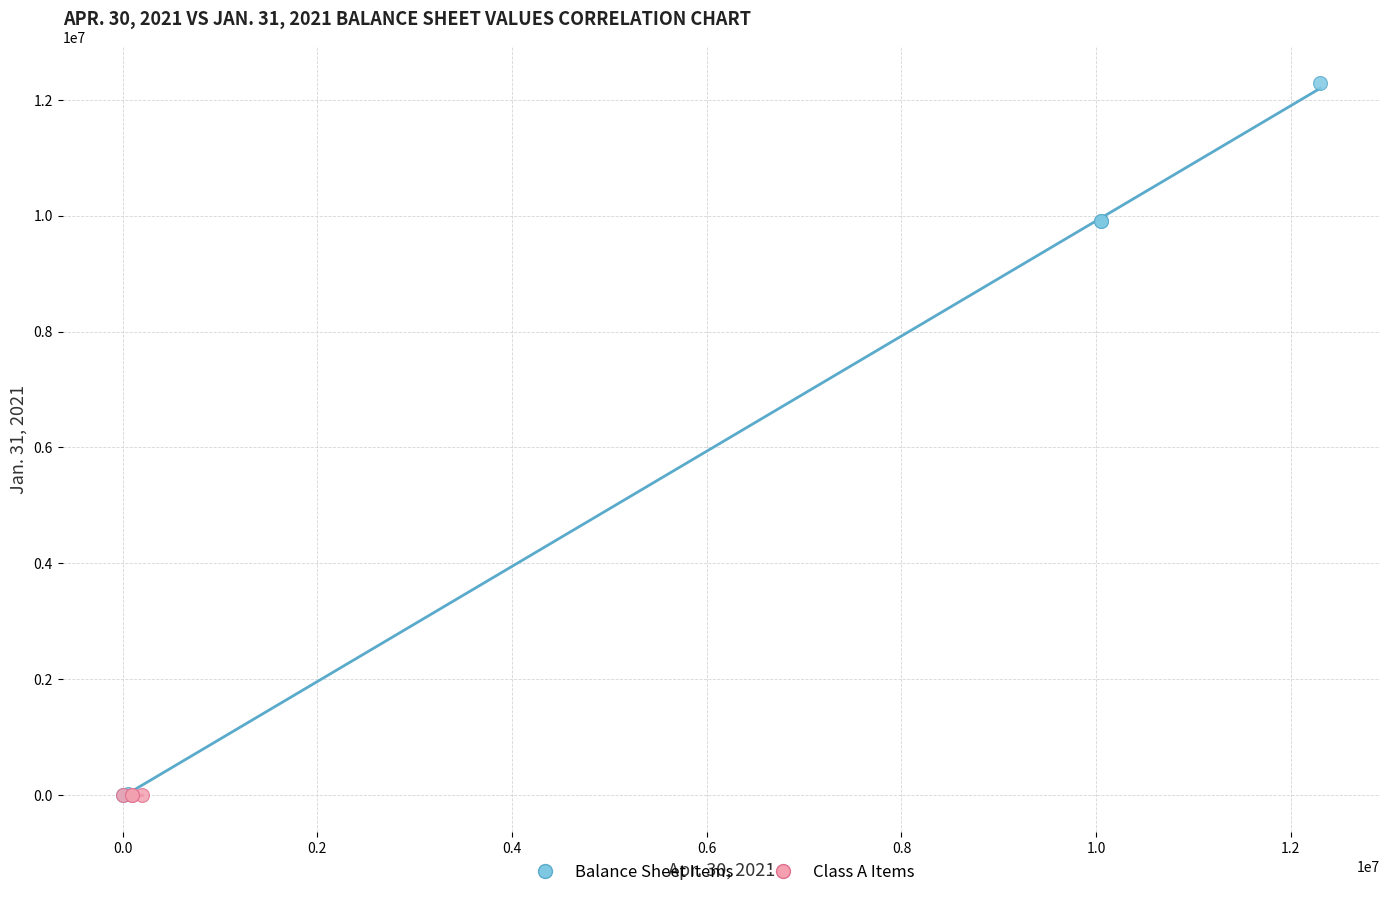

Which series contains the highest Y value?

Balance Sheet Items